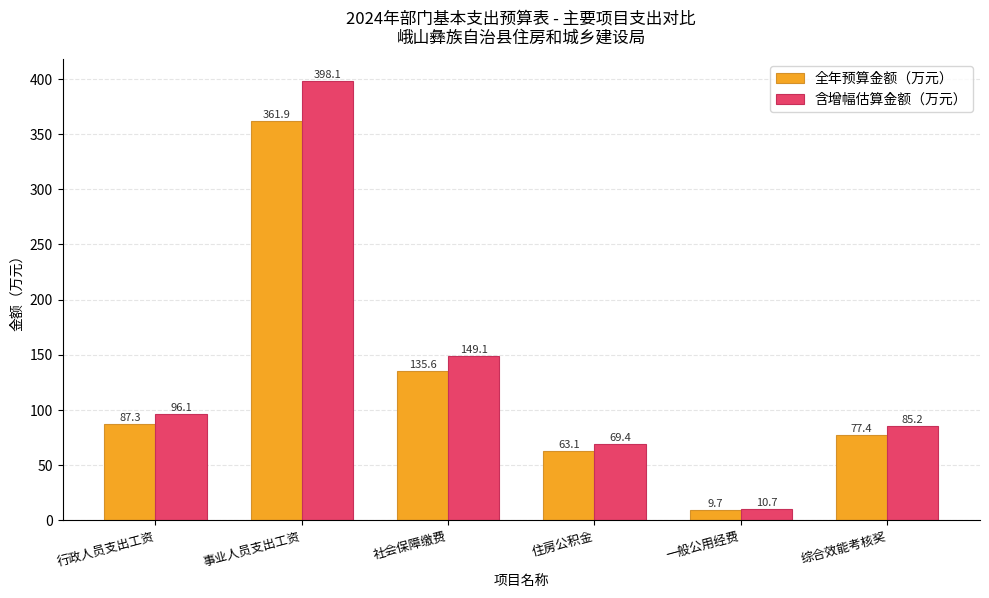

At which category is the sum across all series the highest?

事业人员支出工资